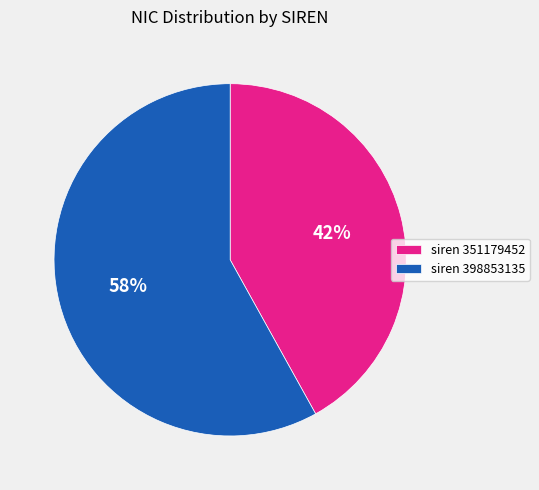

Combined, do siren 351179452 and siren 398853135 account for over 50%?

Yes